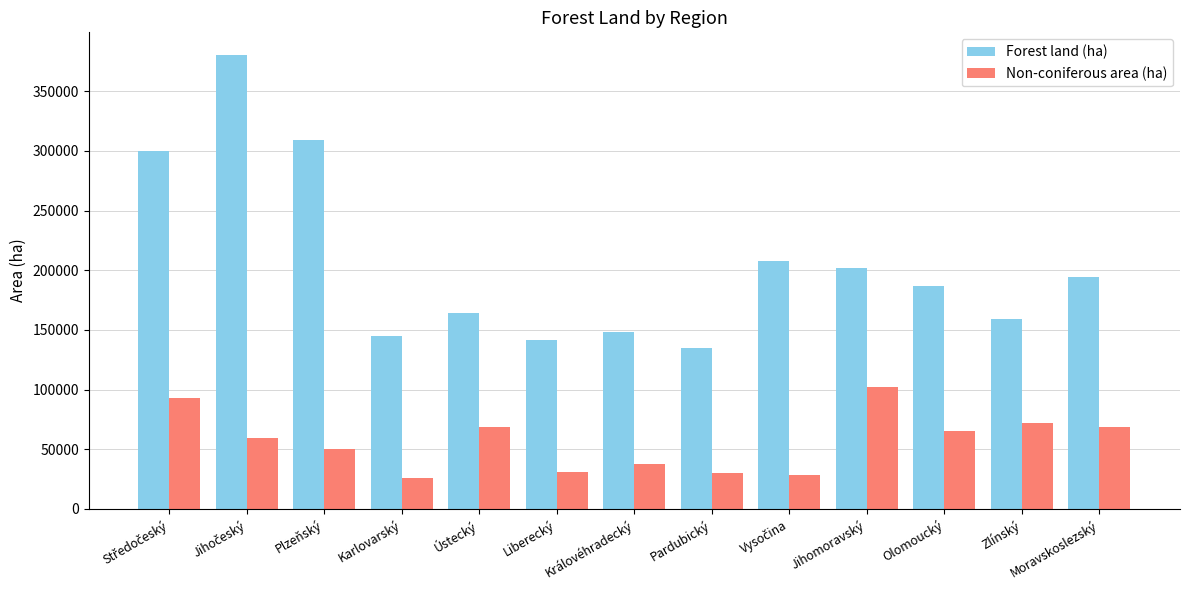

Which series has the largest total across all categories?

Forest land (ha)